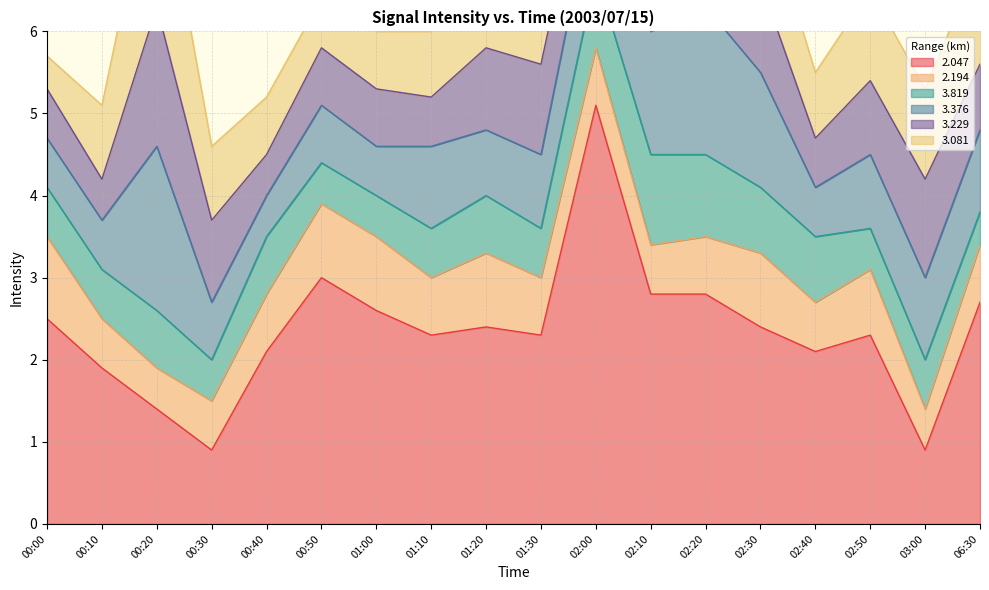

Is it true that   3.229 equals 0.6 at 02:00?

False